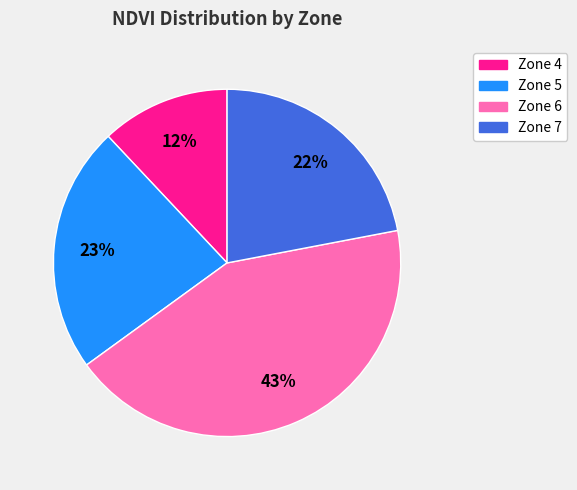

How many slices are in this pie chart?

4